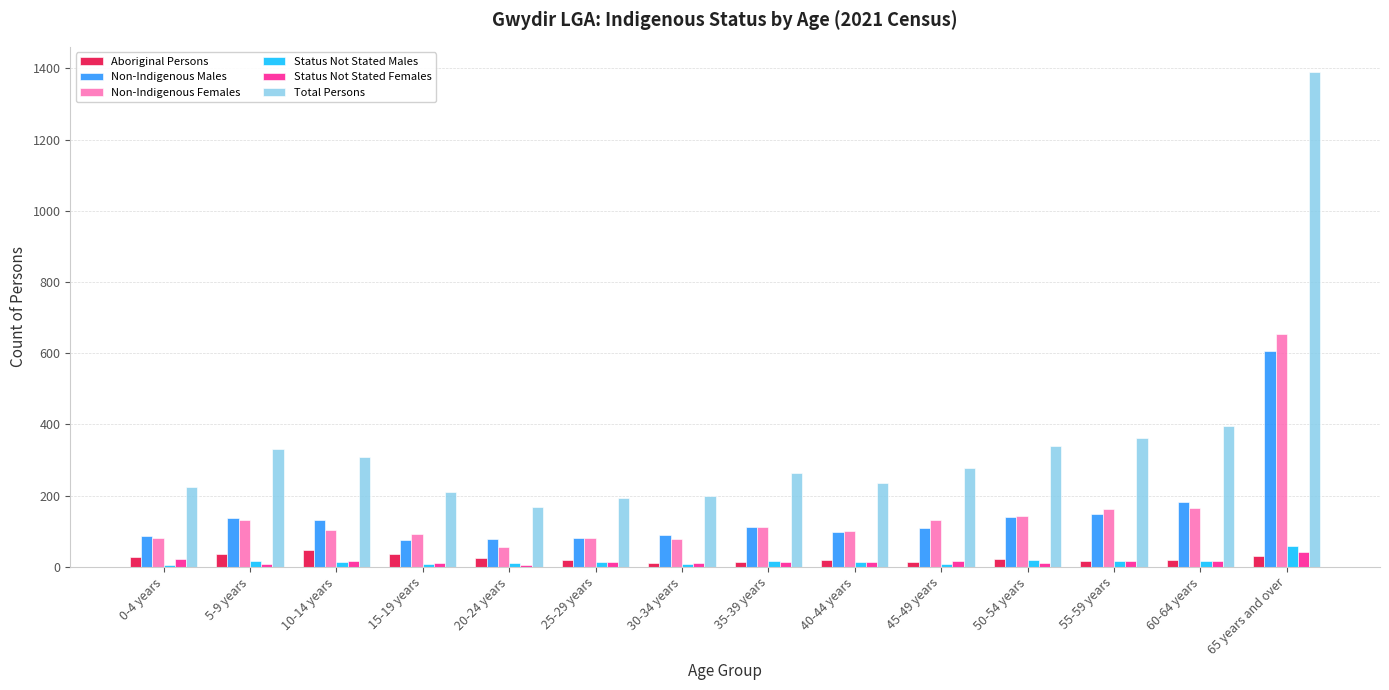

What is the difference between the maximum and minimum values in the Non-Indigenous Males series?

531